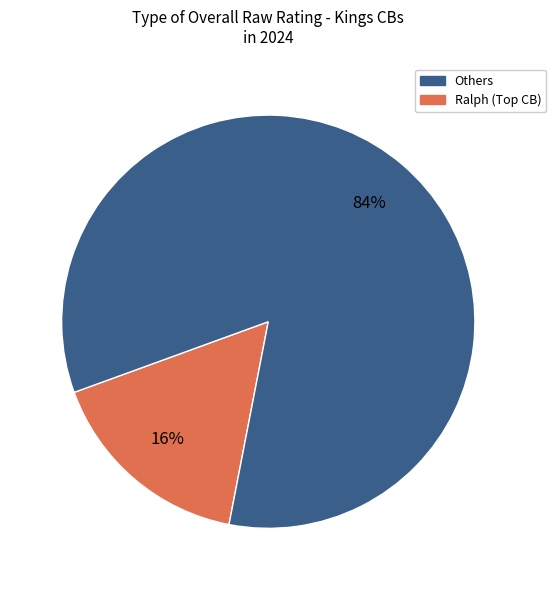

Is there any slice that represents more than half of the pie?

Yes